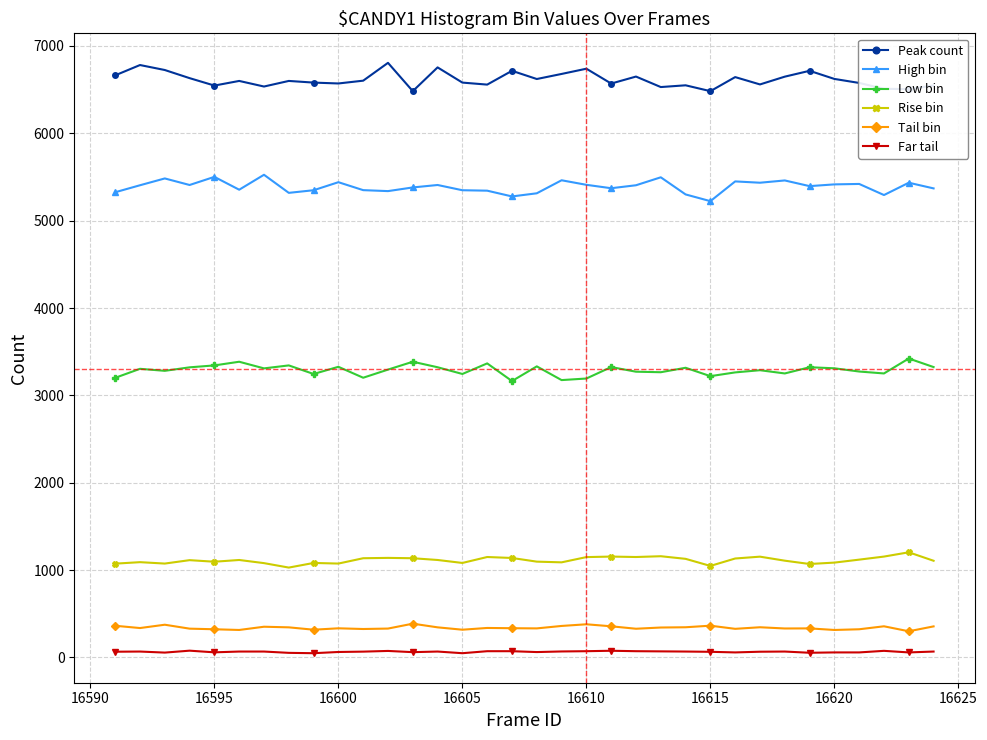

Which series has the largest total across all categories?

Peak count